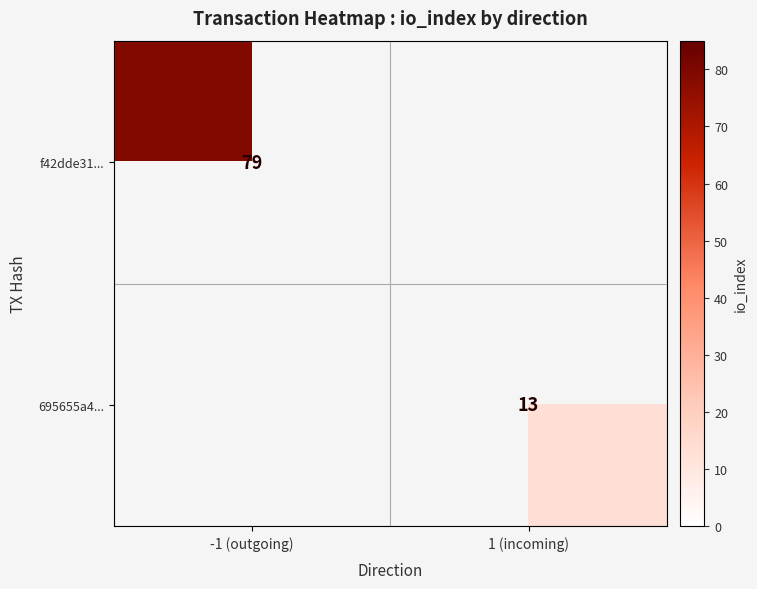

Is it true that 695655a4... equals 7.2 at 1 (incoming)?

False